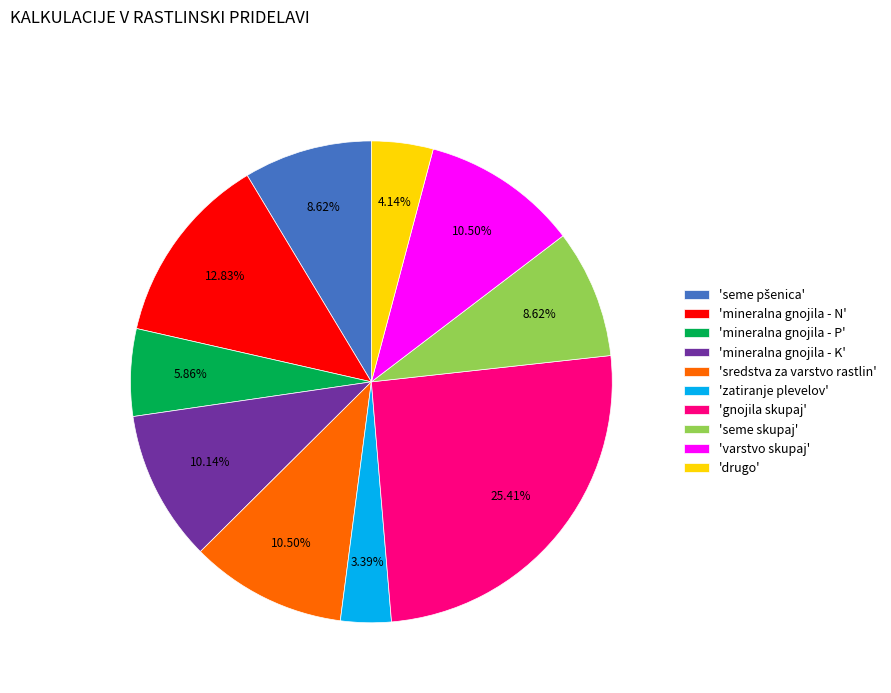

Does 'seme skupaj' account for over 50% of the chart?

No